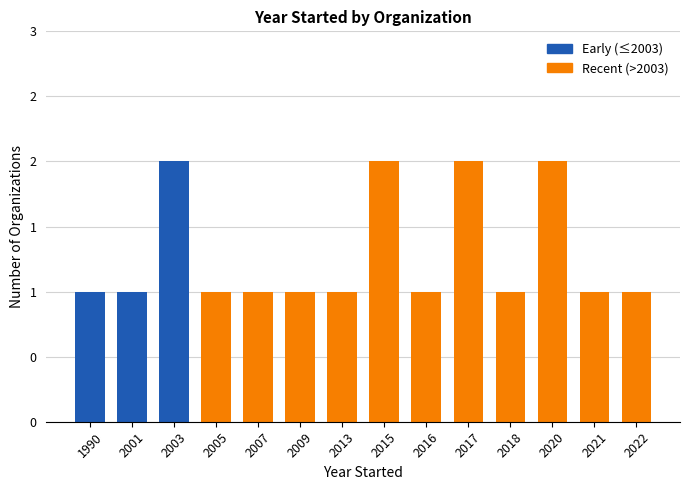

Are the bars horizontal?

No